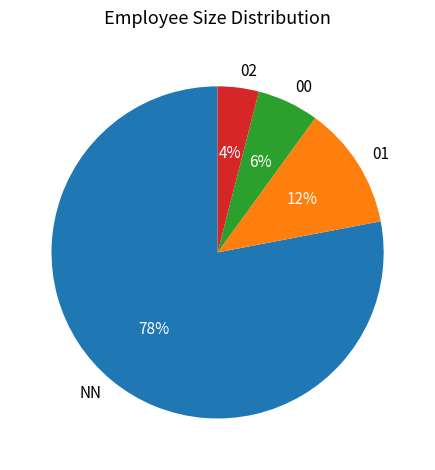

To the nearest percent, what is the combined percentage of 00 and 01?

18%